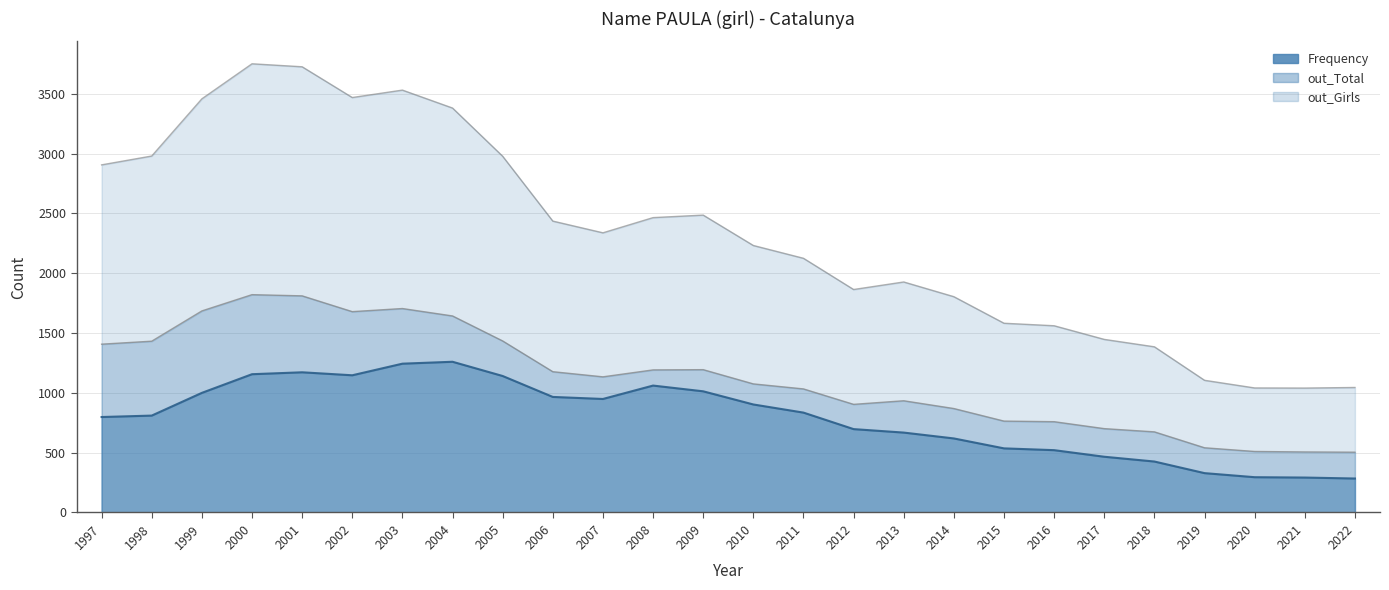

What is the value of the out_Total point at the 13th from the left?

1194